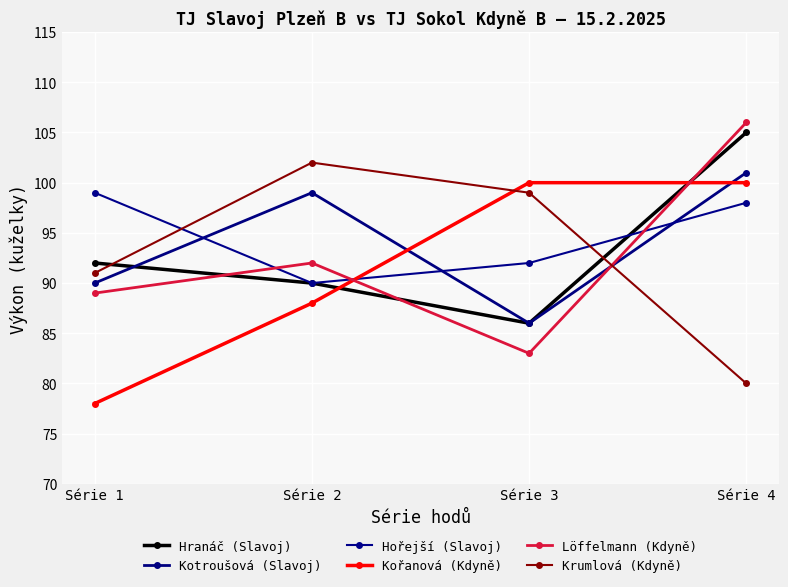

What is the difference between the maximum and minimum values in the Hořejší (Slavoj) series?

9